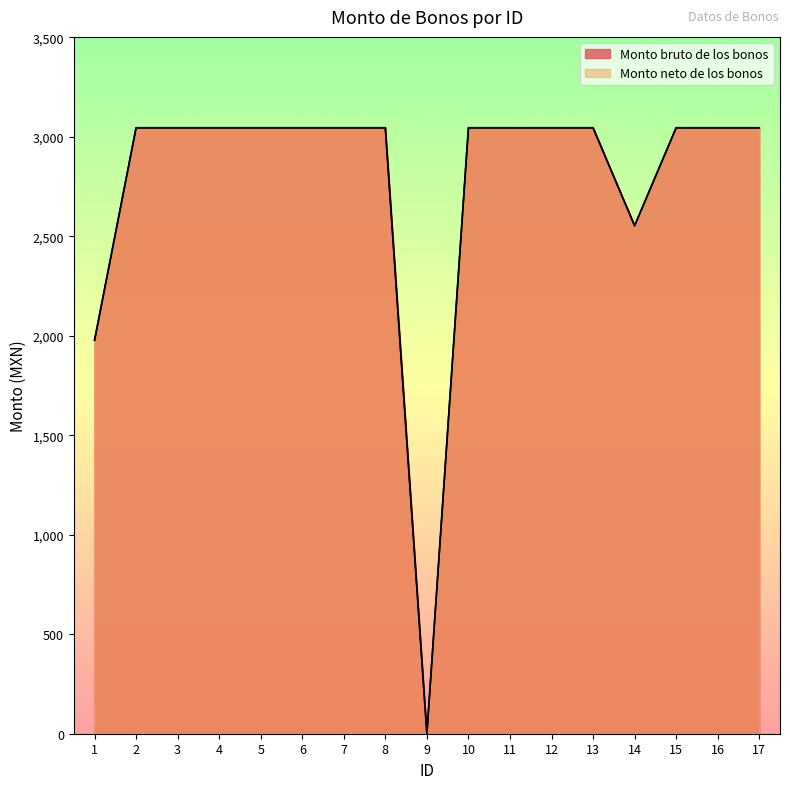

What is the value of the Monto bruto de los bonos point at the 5th from the left?

3045.0